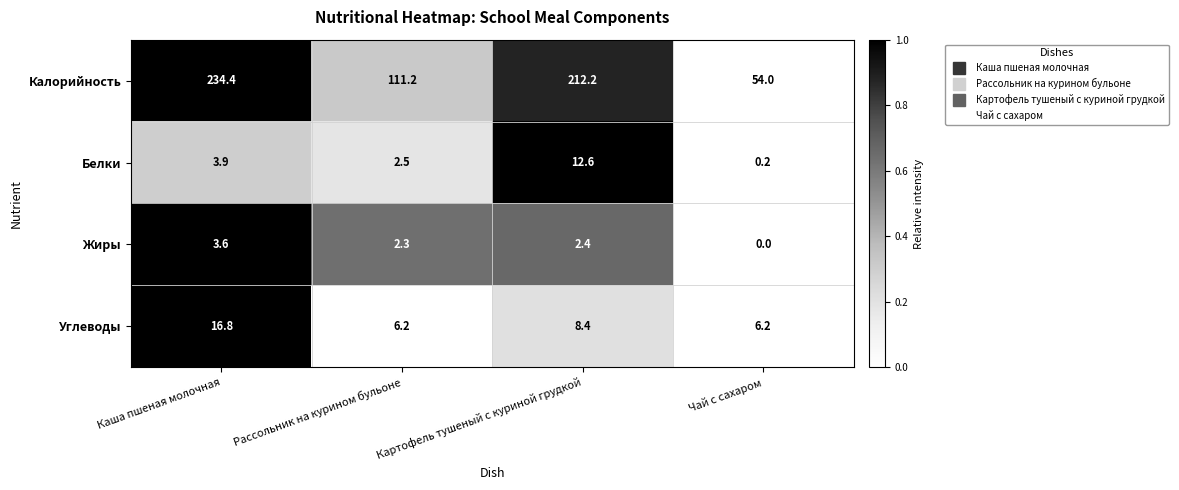

Which category has the lowest value across all series?

Чай с сахаром